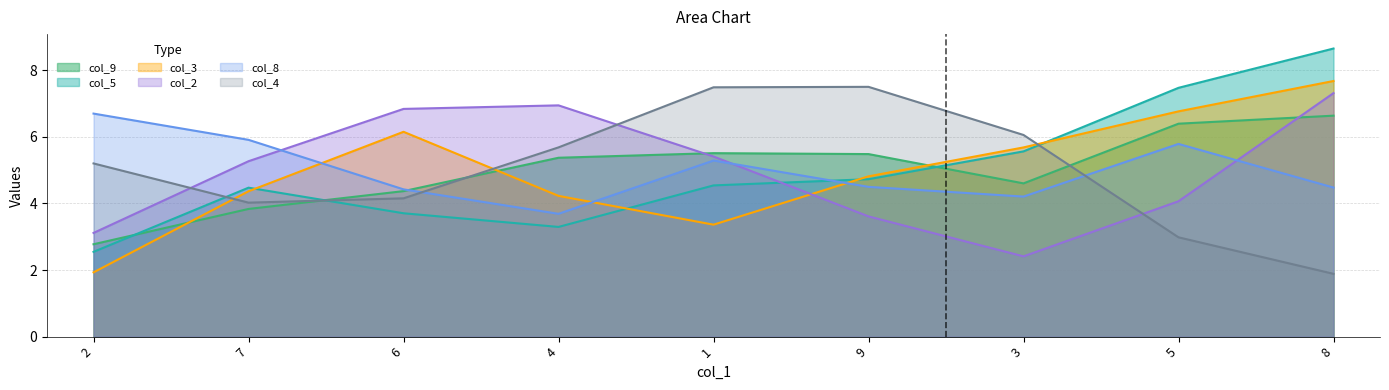

What is the average value of the col_3 series?

5.0